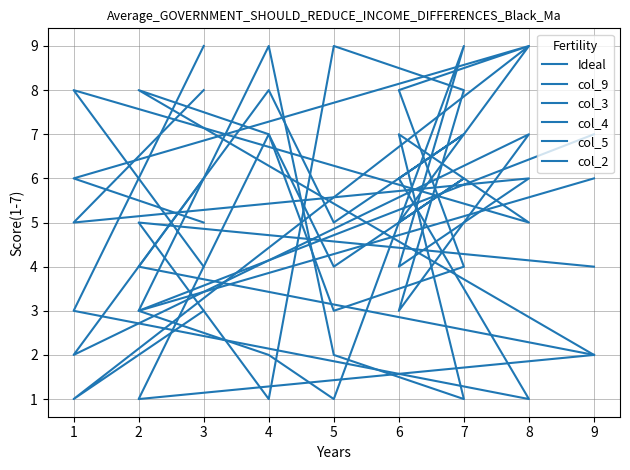

Which series has the largest total across all categories?

Ideal